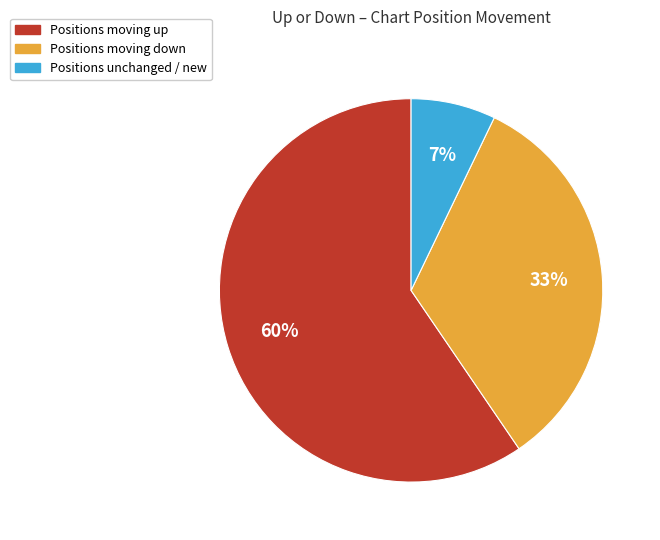

To the nearest percent, what is the average slice percentage?

33%